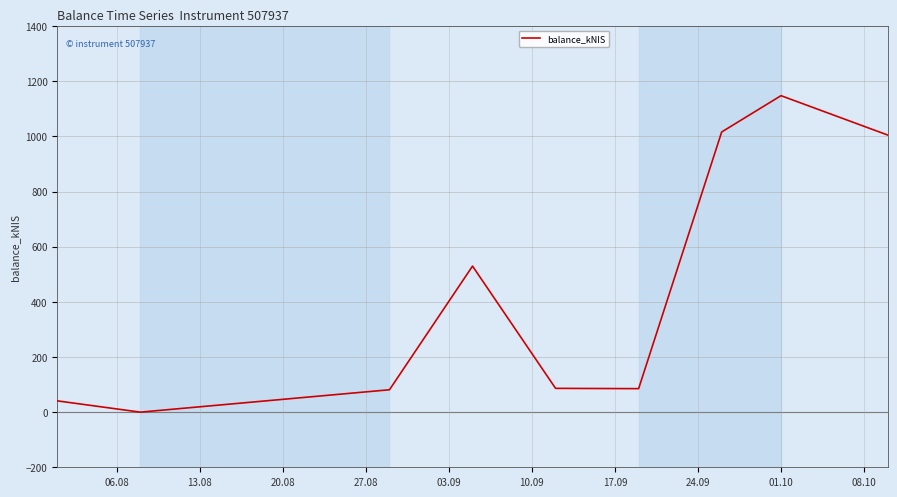

What is the difference between the maximum and minimum values?

1147.9